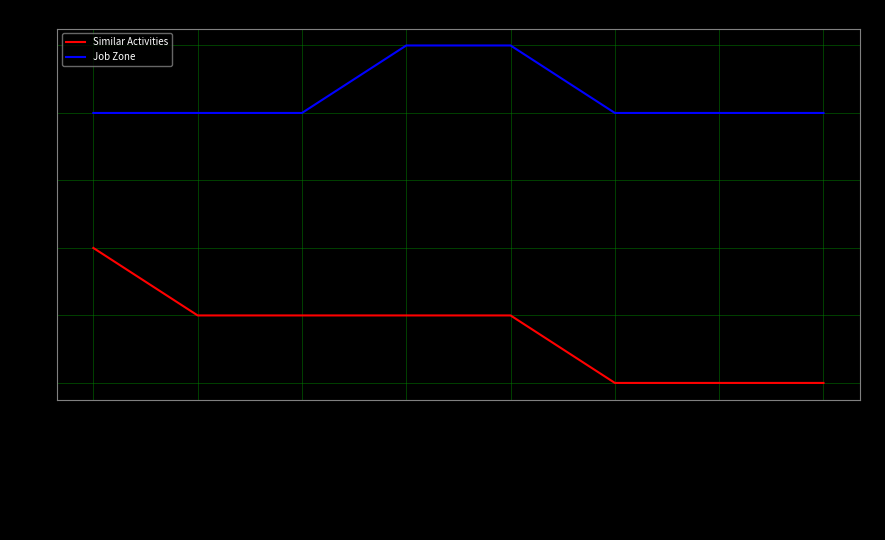

Rank the series at Advertising and Promotions Managers from lowest to highest value.

Similar Activities, Job Zone